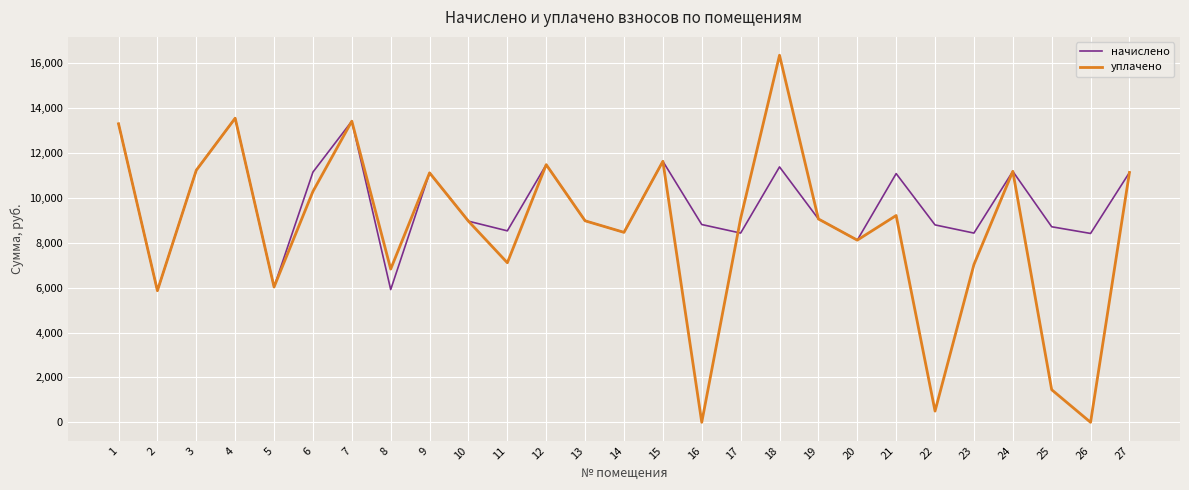

What is the sum of the начислено values at 14 and 27?

19590.5